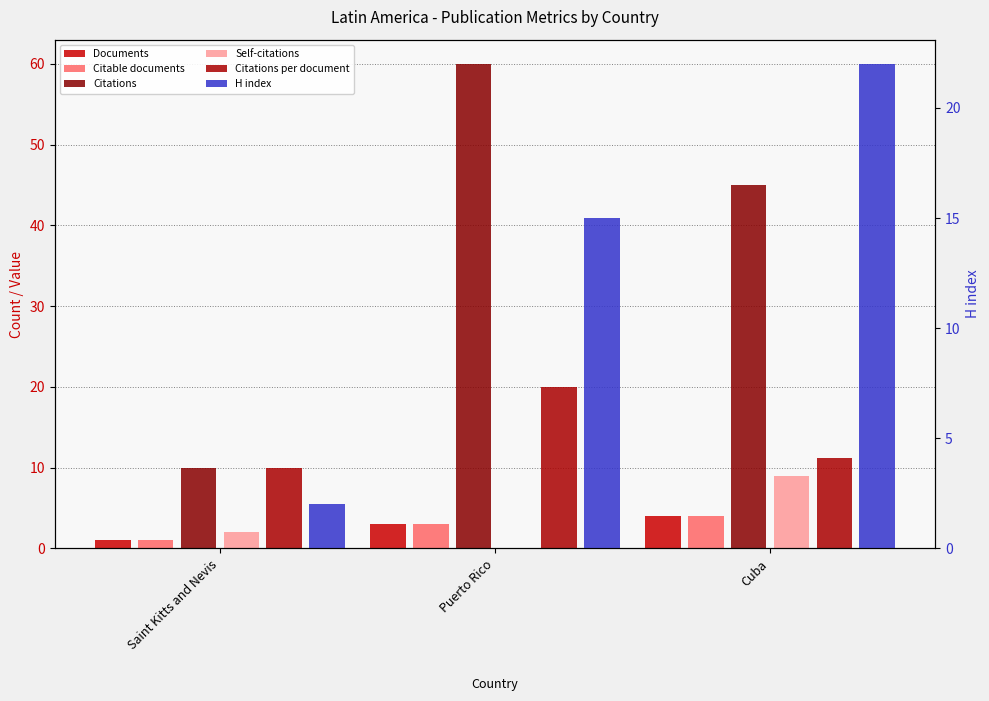

What are all the series names shown in the legend?

Documents, Citable documents, Citations, Self-citations, Citations per document, H index